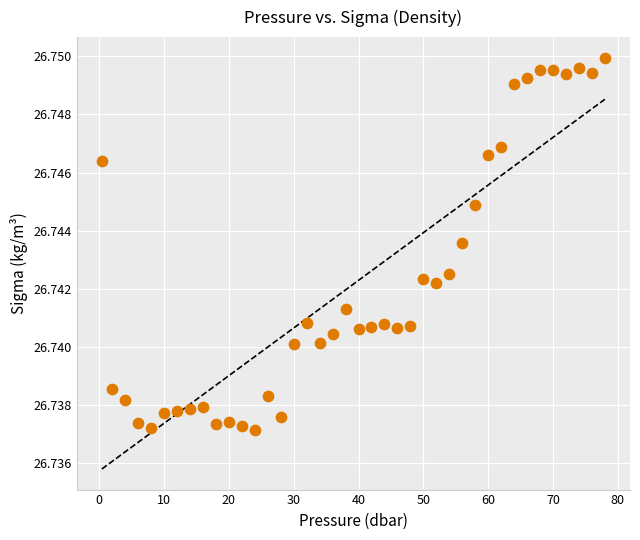

What is the range of X values (max minus min)?

77.6